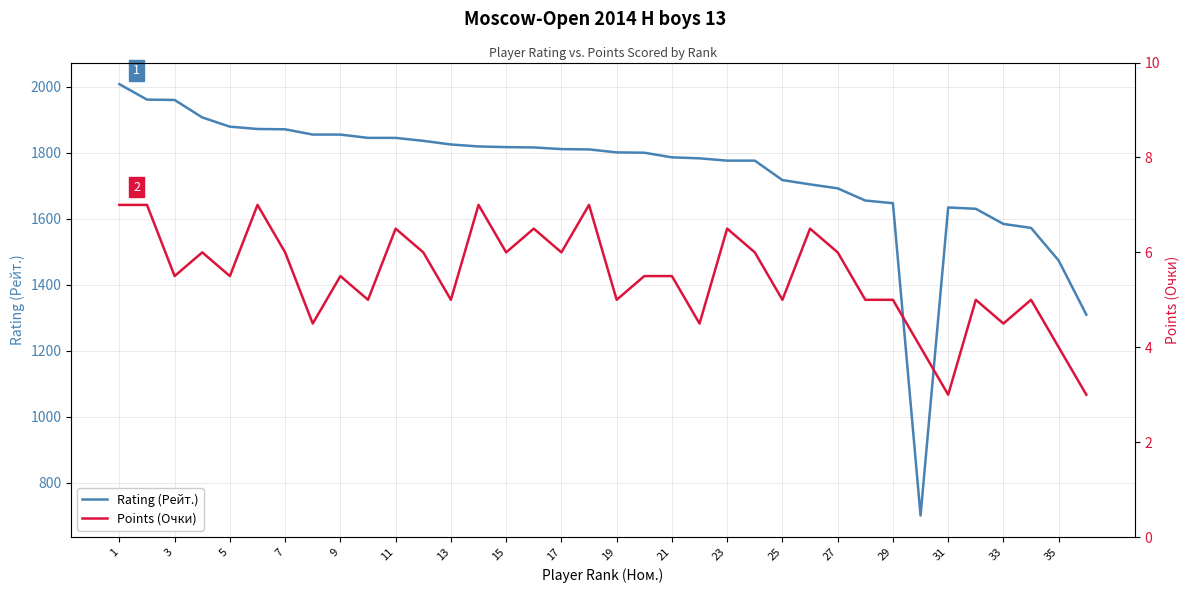

Which series changed the most between 23 and 22?

Rating (Рейт.)